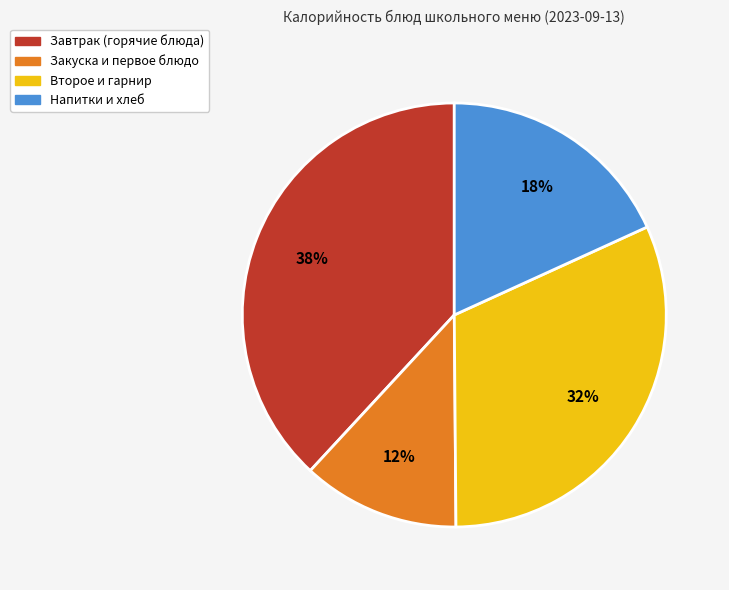

Does any single category account for the majority?

No